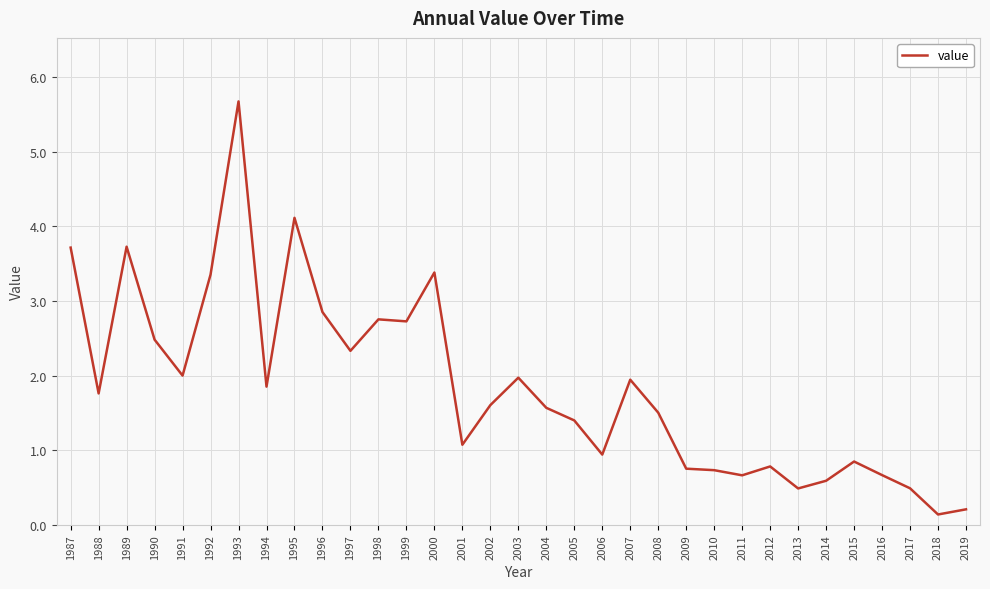

What is the greatest value displayed?

5.7